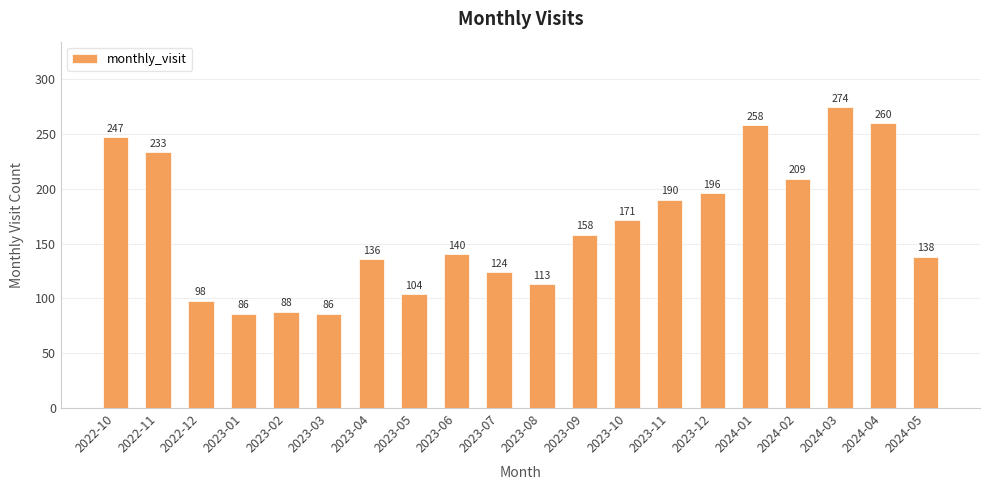

What is the sum of the values at 2024-01 and 2023-06?

398